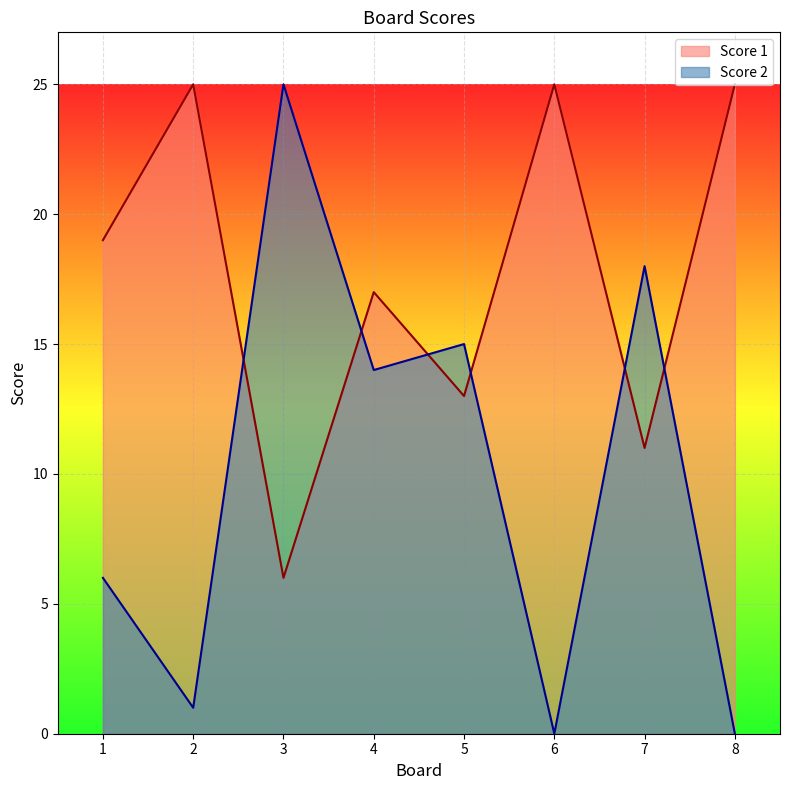

How many times do Score 1 and Score 2 cross each other?

6